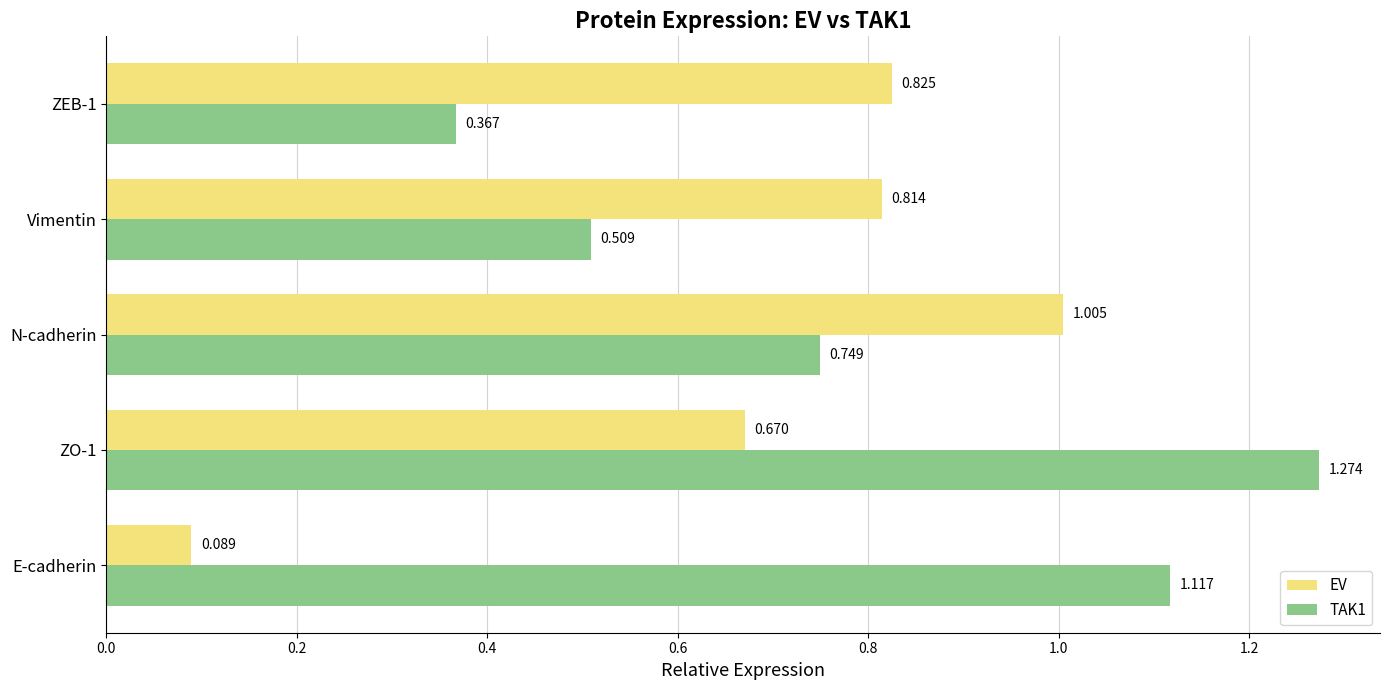

Which series has the largest range (max minus min)?

EV